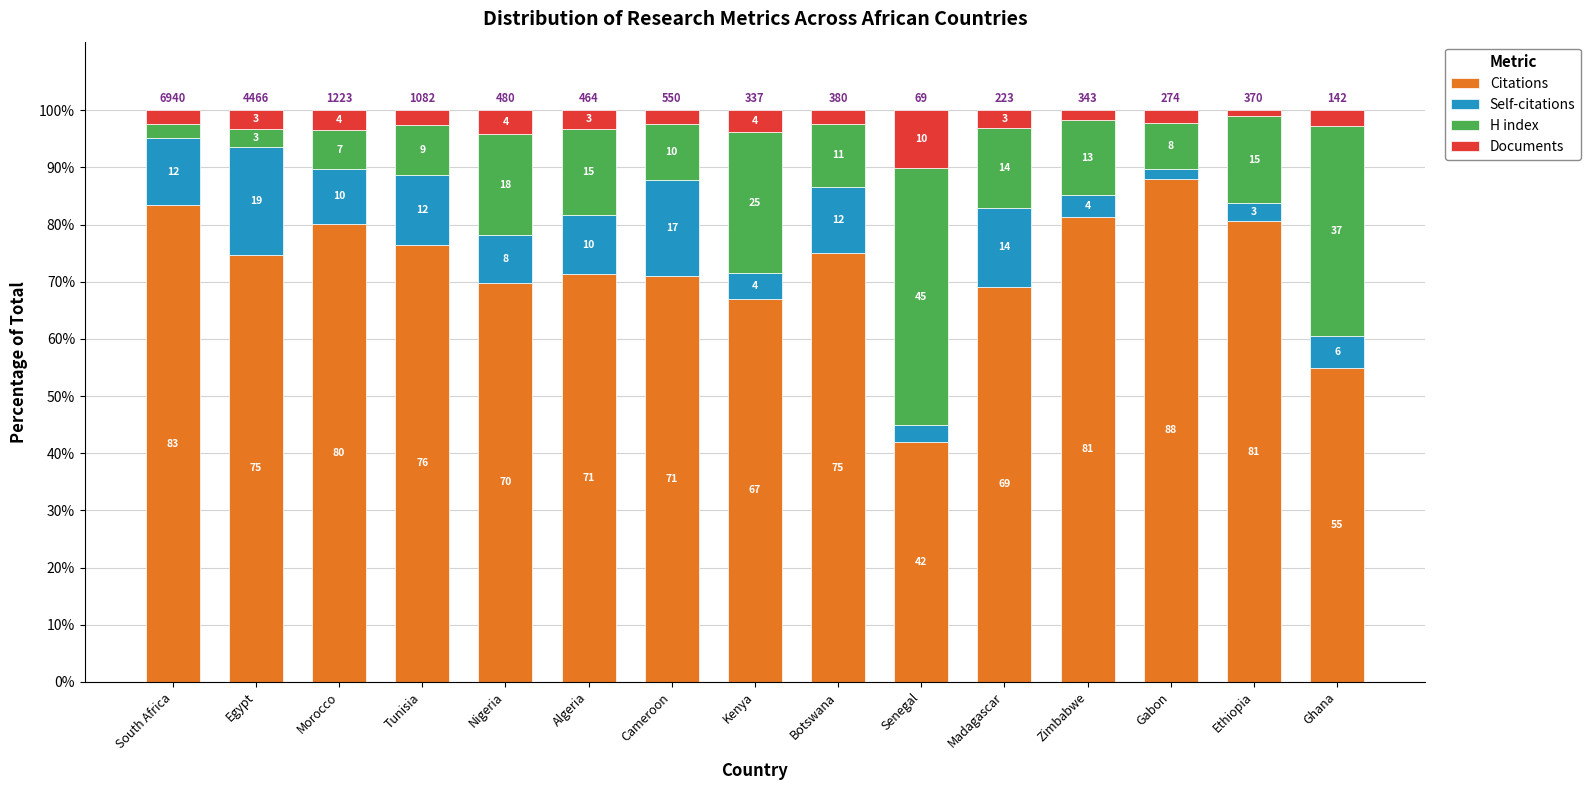

True or false: Citations has a value of 88.0 at Gabon.

True